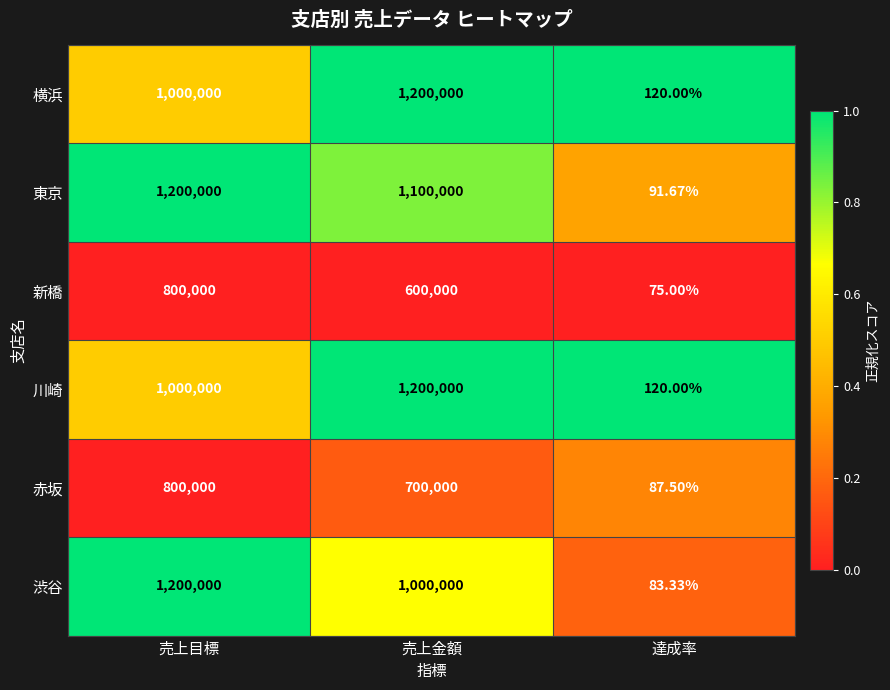

Which series has the largest total across all categories?

東京